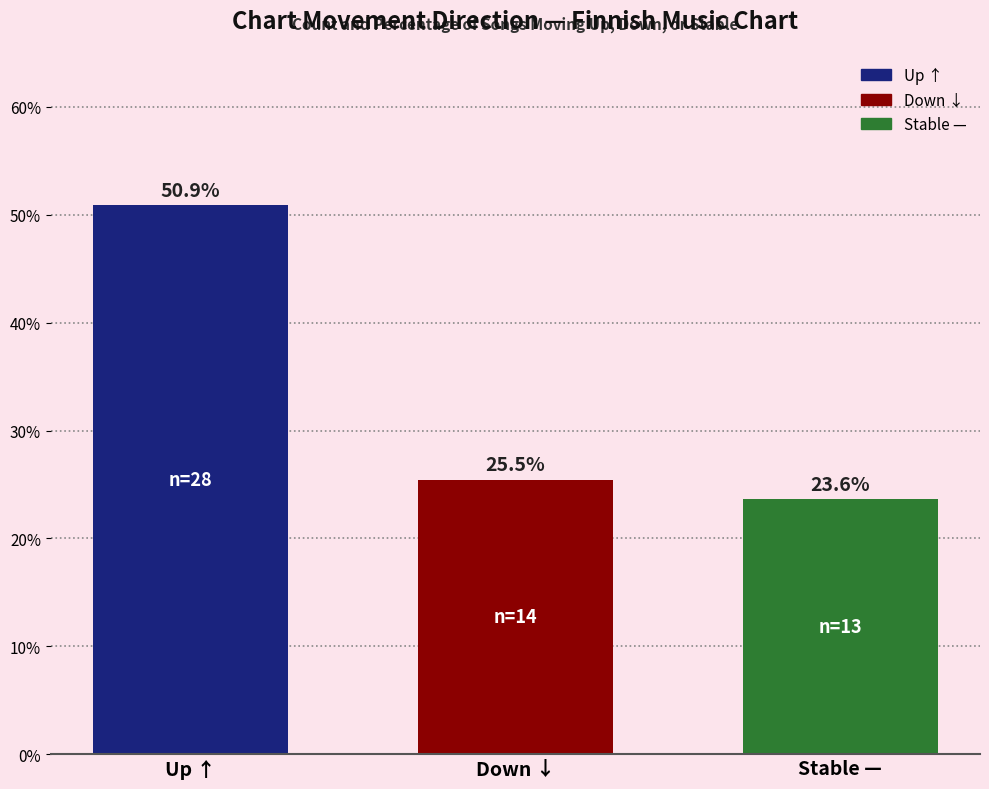

What is the greatest value displayed?

50.9